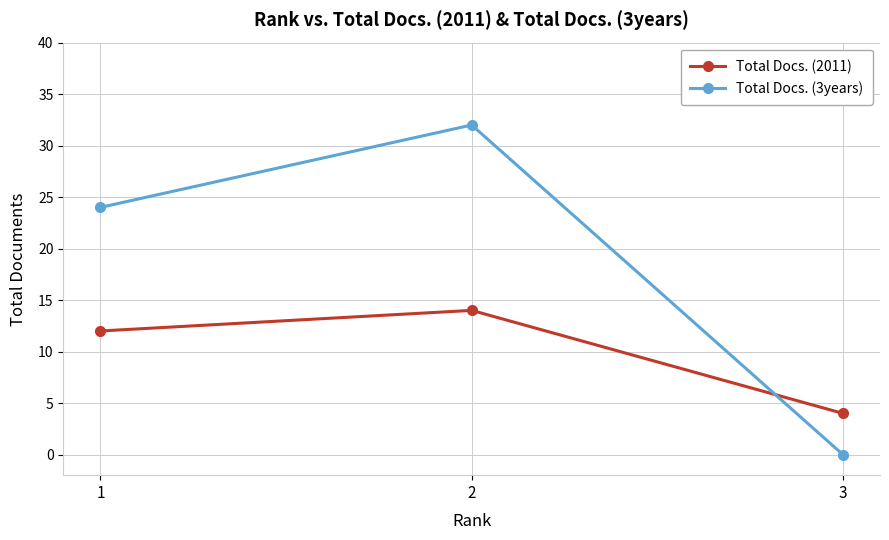

Does the chart display data point markers on the line(s)?

Yes